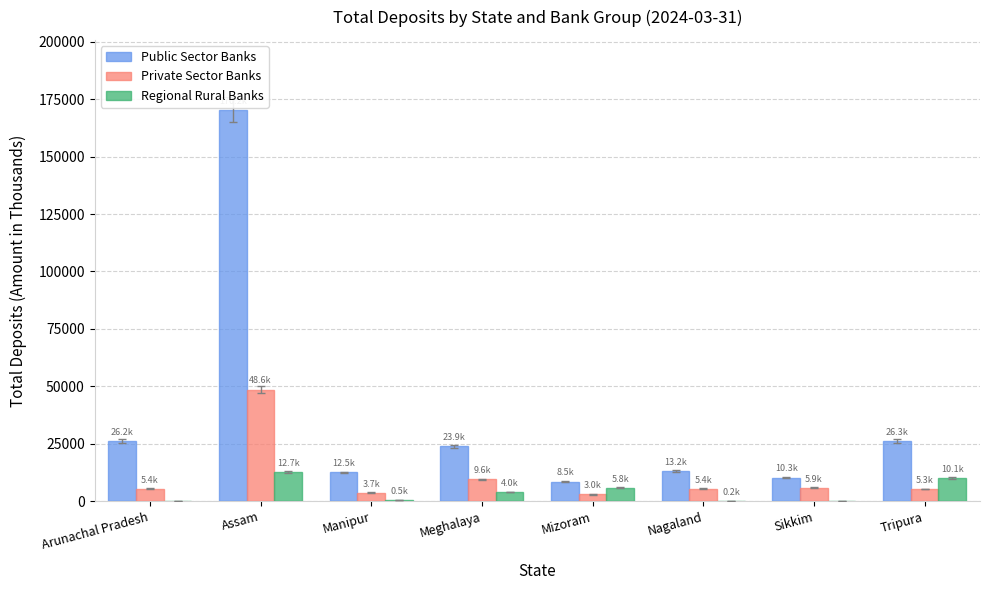

At which label does Regional Rural Banks first exceed 4010?

Assam